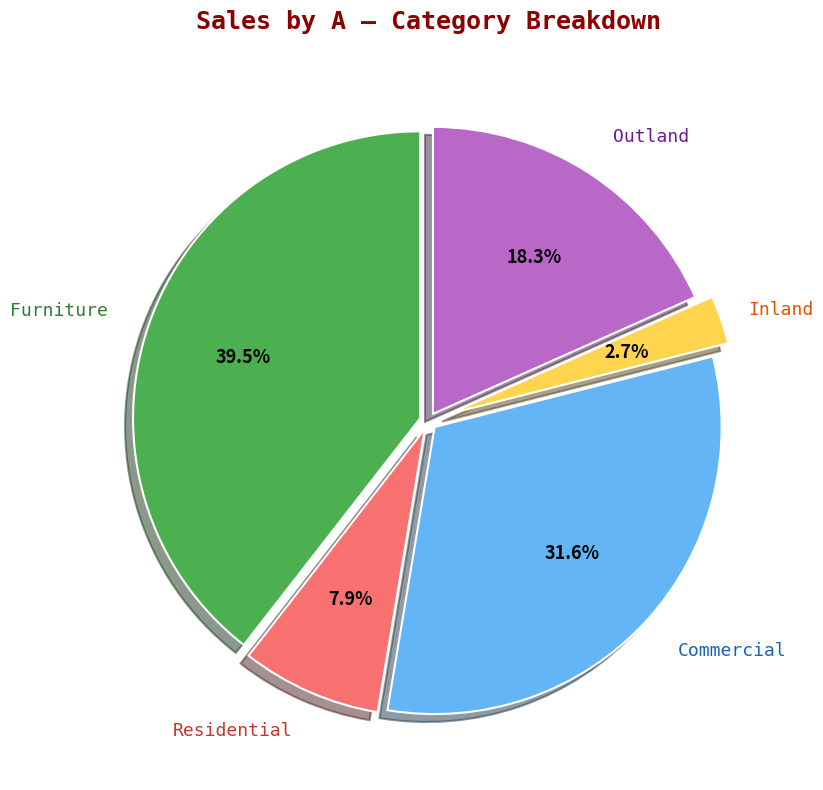

How many segments does this pie chart have?

5